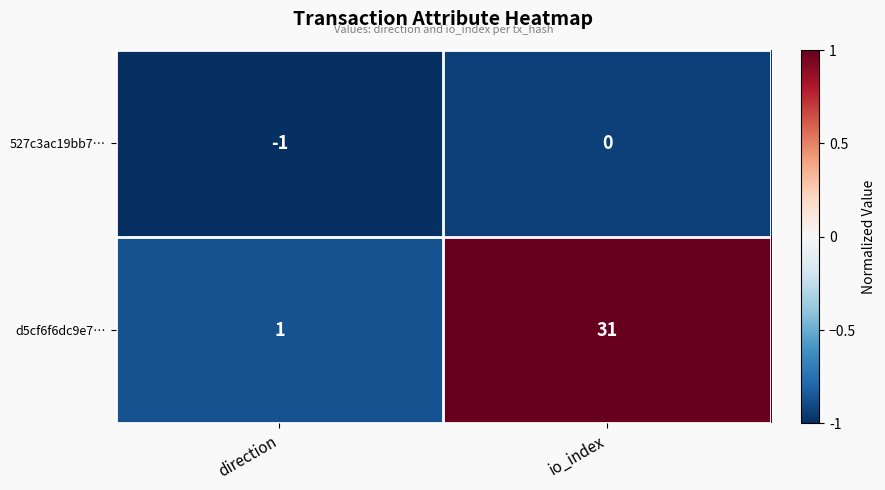

What is the difference between the d5cf6f6dc9e7… values at io_index and direction?

30